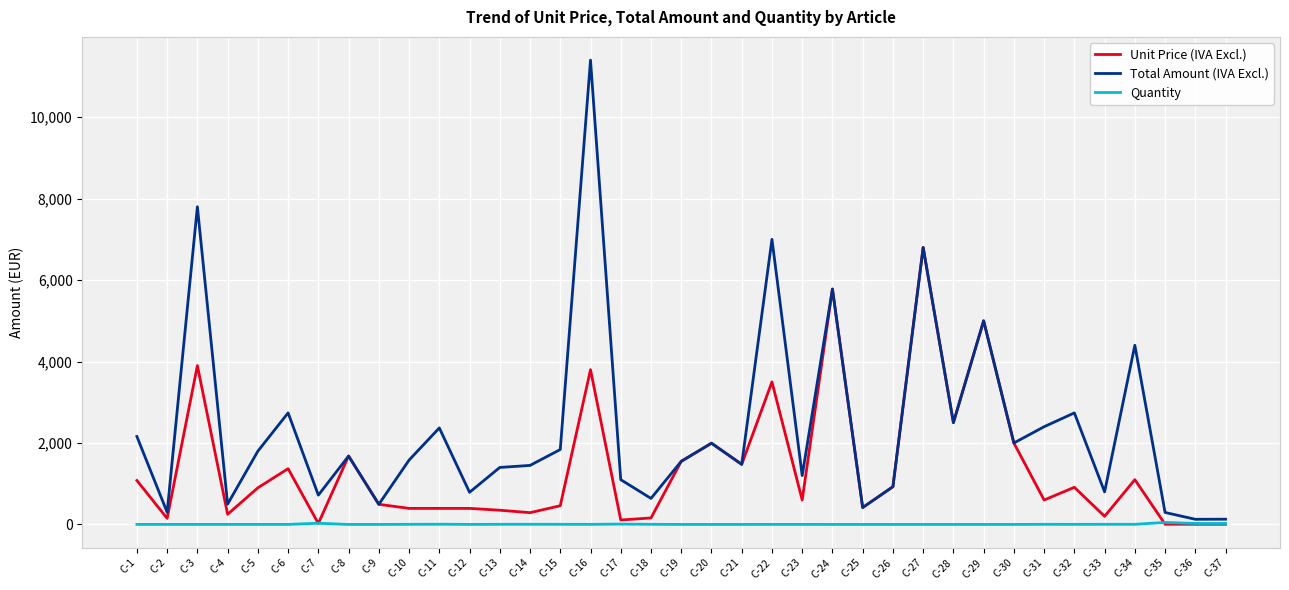

What is the maximum value for Unit Price (IVA Excl.)?

6800.0